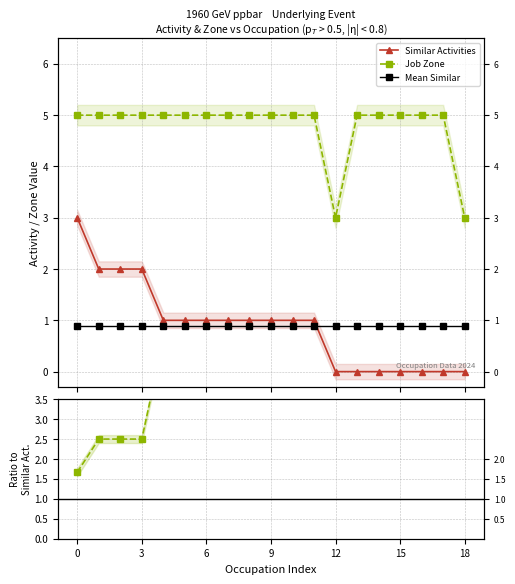

True or false: Job Zone and Job Zone / Similar intersect in this chart.

False